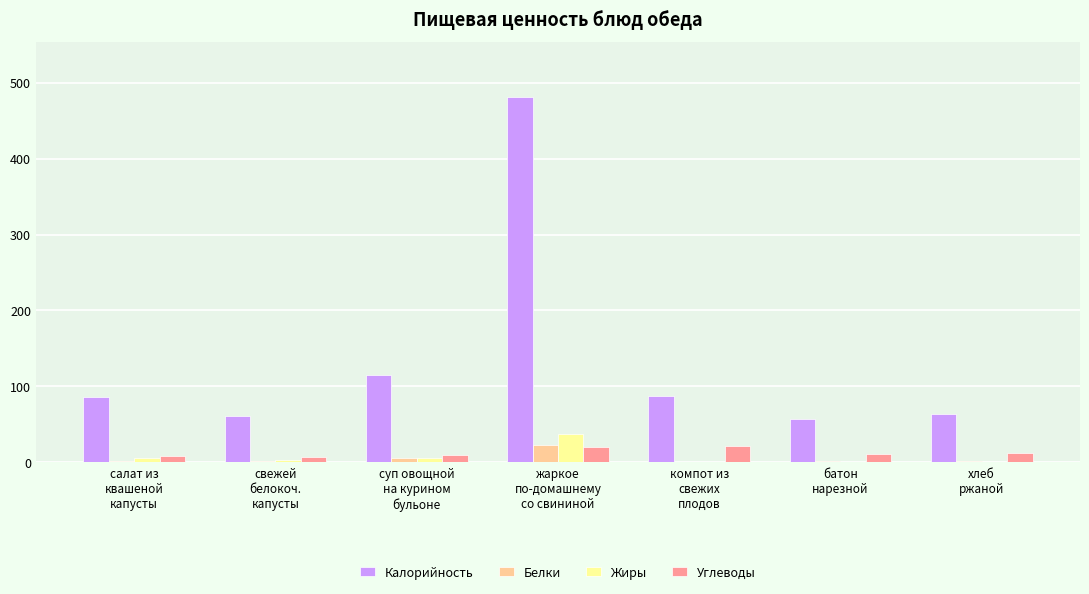

What is the sum of all Углеводы values?

88.3